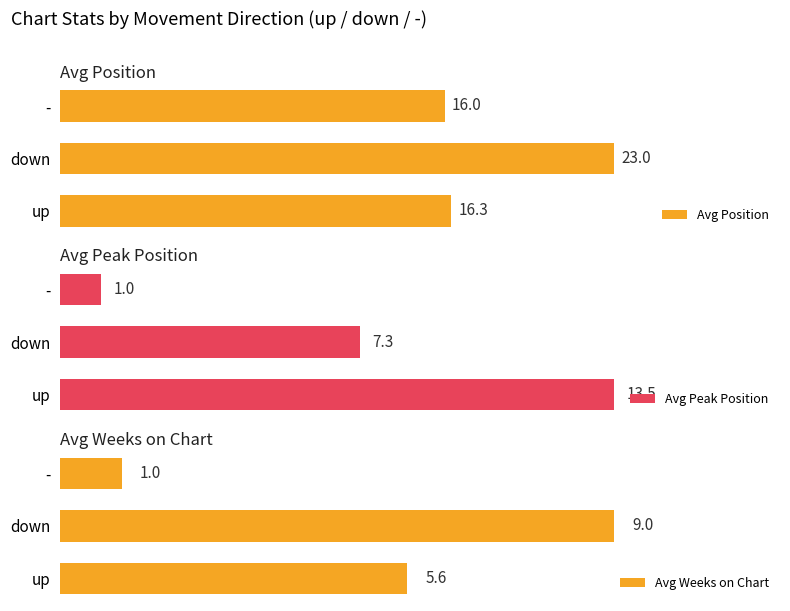

How many groups of bars are there?

3